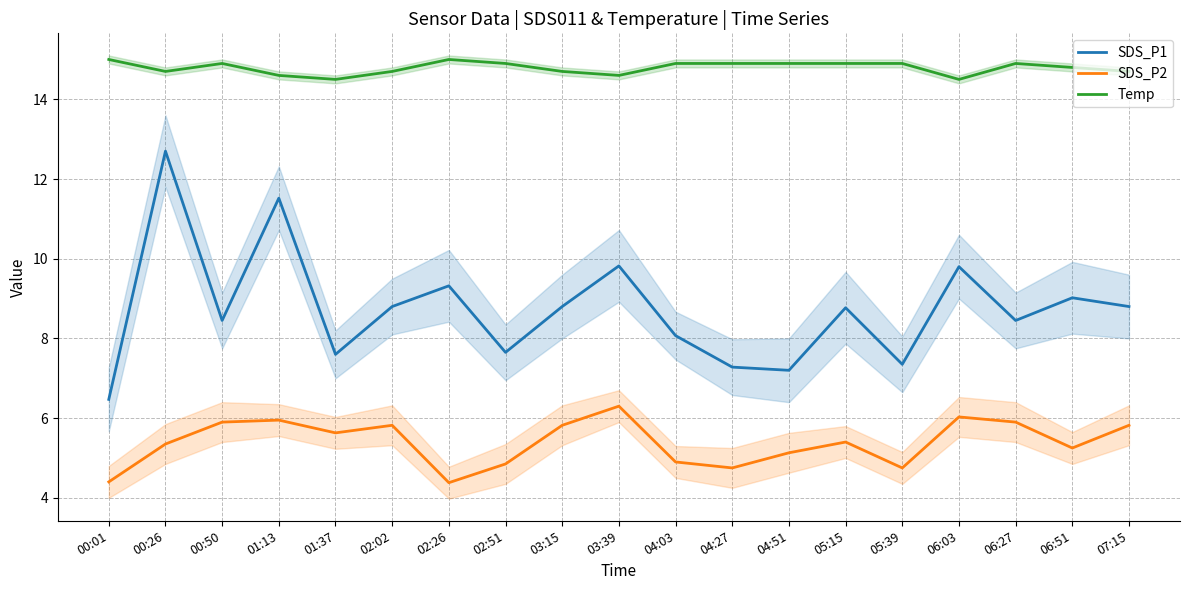

Reading left to right, extract all data points from this chart.

SDS_P1: 00:01=6.5	00:26=12.7	00:50=8.4	01:13=11.5	01:37=7.6	02:02=8.8	02:26=9.3	02:51=7.7	03:15=8.8	03:39=9.8	04:03=8.1	04:27=7.3	04:51=7.2	05:15=8.8	05:39=7.3	06:03=9.8	06:27=8.4	06:51=9.0	07:15=8.8
SDS_P2: 00:01=4.4	00:26=5.3	00:50=5.9	01:13=6.0	01:37=5.6	02:02=5.8	02:26=4.4	02:51=4.8	03:15=5.8	03:39=6.3	04:03=4.9	04:27=4.8	04:51=5.1	05:15=5.4	05:39=4.8	06:03=6.0	06:27=5.9	06:51=5.2	07:15=5.8
Temp: 00:01=15.0	00:26=14.7	00:50=14.9	01:13=14.6	01:37=14.5	02:02=14.7	02:26=15.0	02:51=14.9	03:15=14.7	03:39=14.6	04:03=14.9	04:27=14.9	04:51=14.9	05:15=14.9	05:39=14.9	06:03=14.5	06:27=14.9	06:51=14.8	07:15=14.7